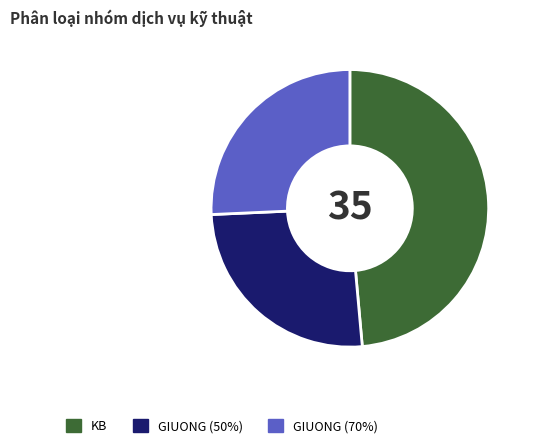

How many segments does this pie chart have?

3